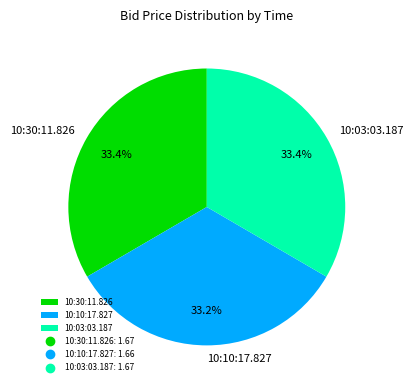

The 10:30:11.826 slice represents 33% of the pie. True or false?

True